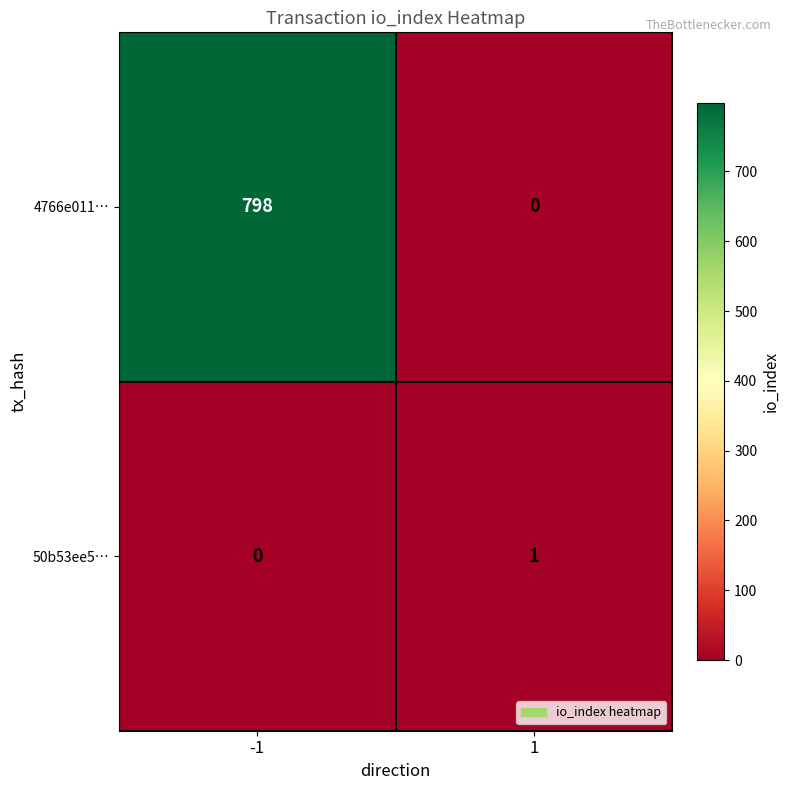

At how many categories does at least one series exceed 469?

1